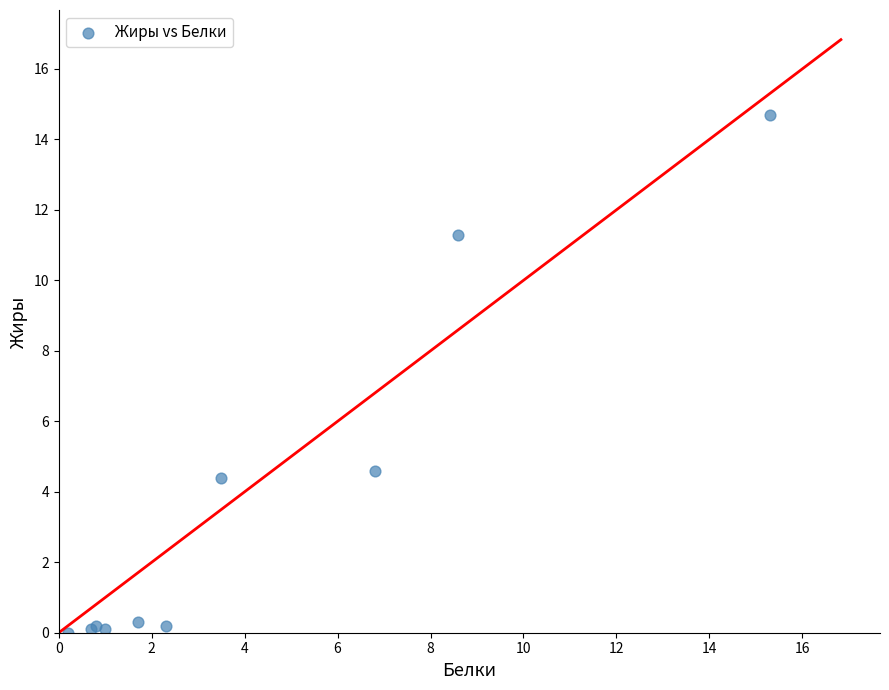

What Y value in the scatter plot is closest to 7?

4.6